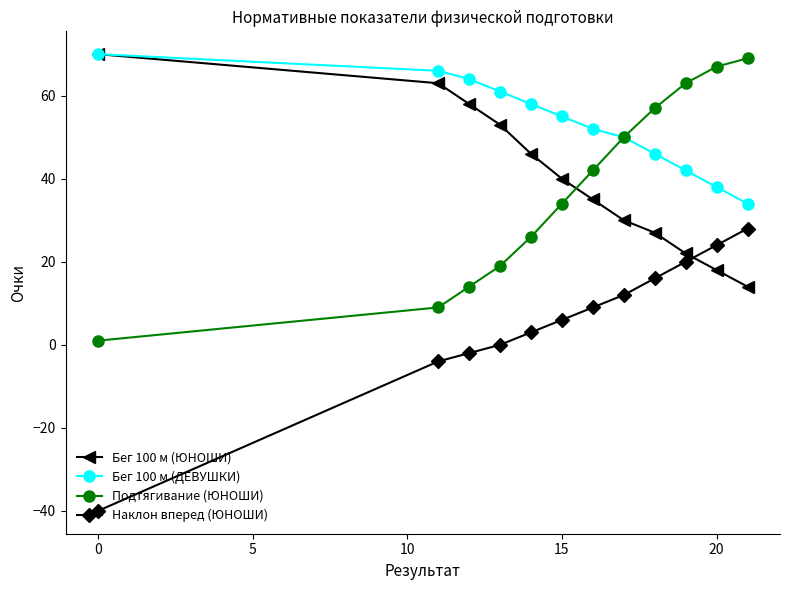

Which series has the largest total across all categories?

Бег 100 м (ДЕВУШКИ)